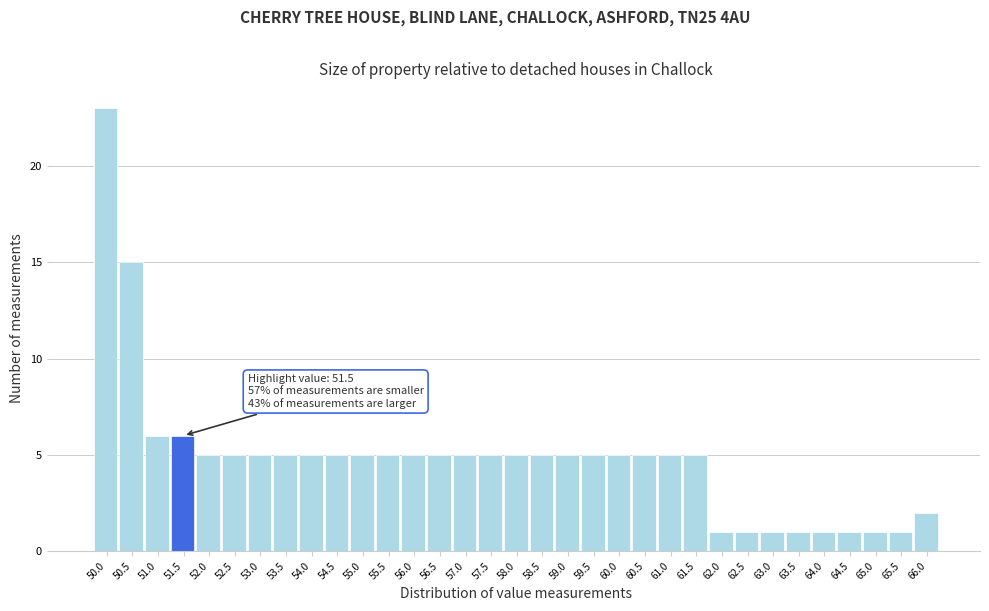

The chart shows a value of 5 at 53.0. True or false?

True